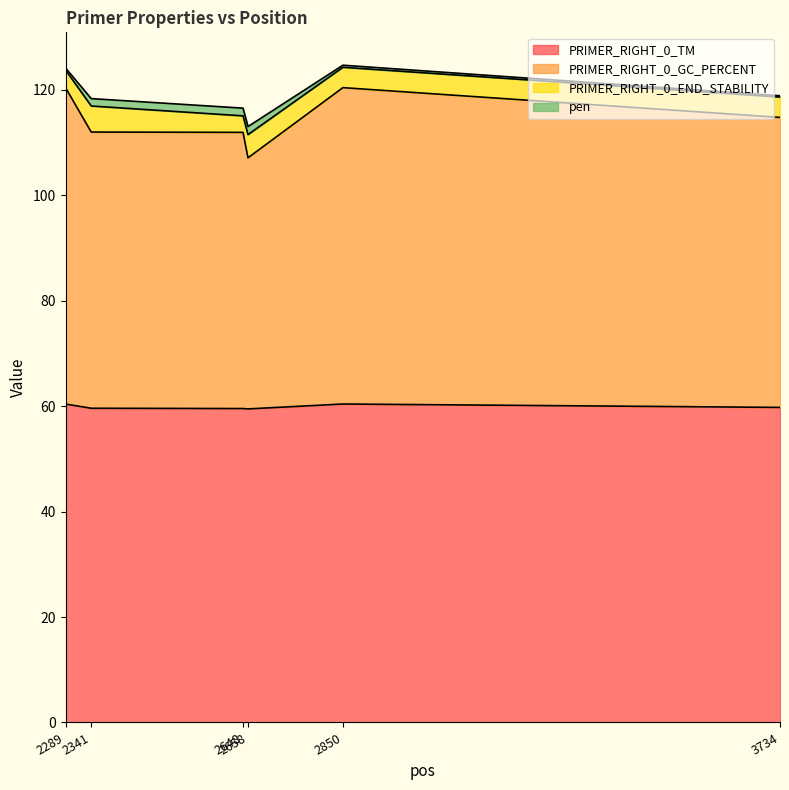

Where does the PRIMER_RIGHT_0_GC_PERCENT series first go above 114?

2289